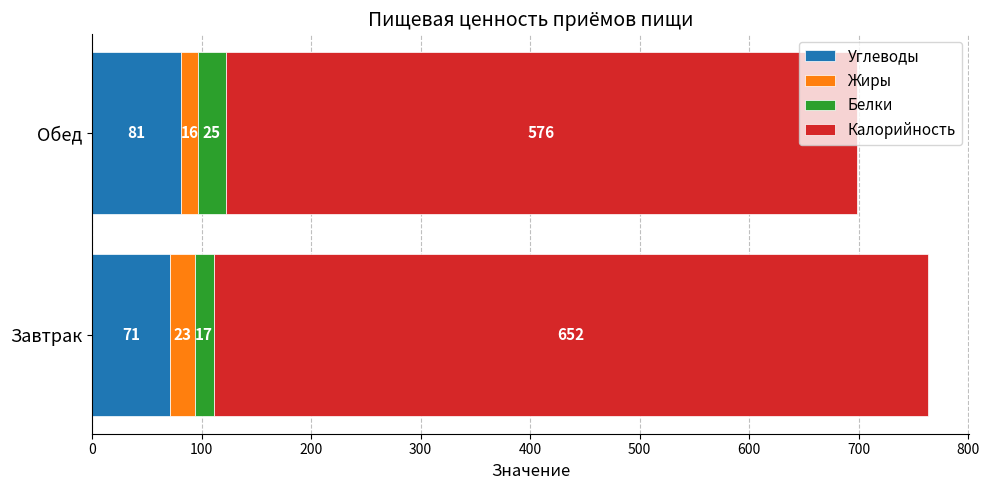

What is the total value across all series at Завтрак?

763